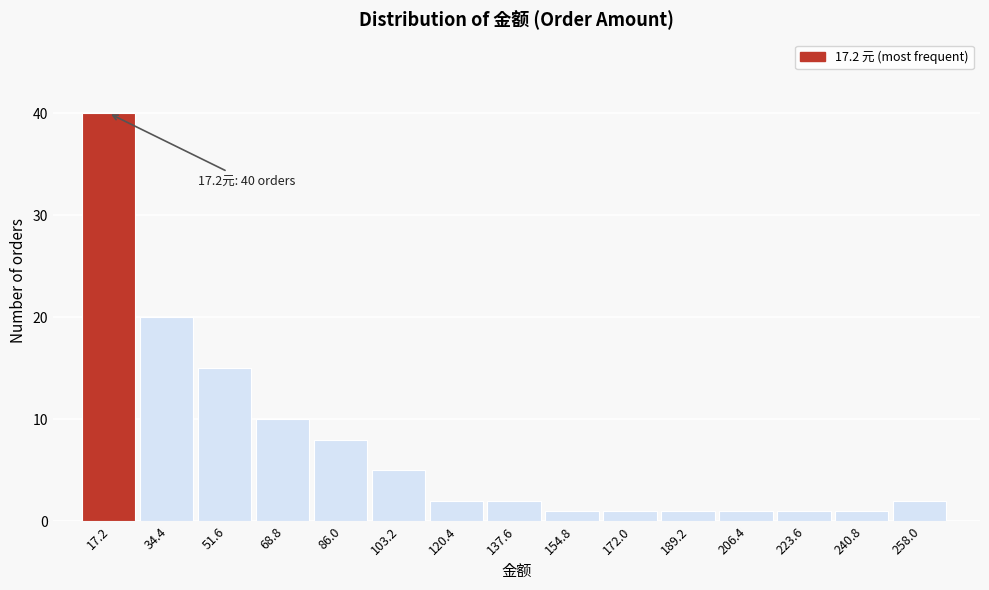

Reading left to right, what are all the values shown in this chart?

17.2=40	34.4=20	51.6=15	68.8=10	86.0=8	103.2=5	120.4=2	137.6=2	154.8=1	172.0=1	189.2=1	206.4=1	223.6=1	240.8=1	258.0=2